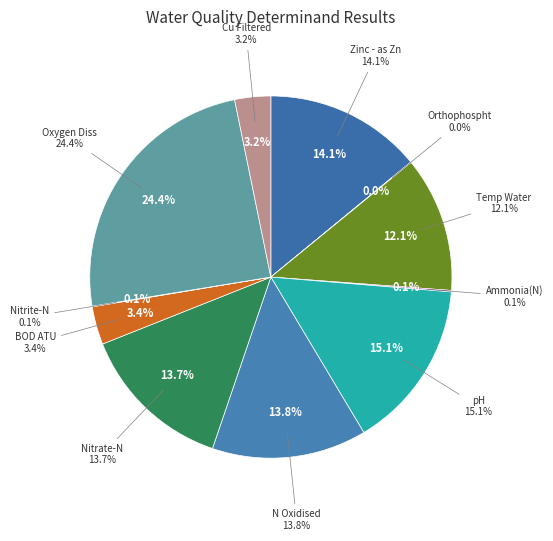

Is Cu Filtered the majority of the pie?

No